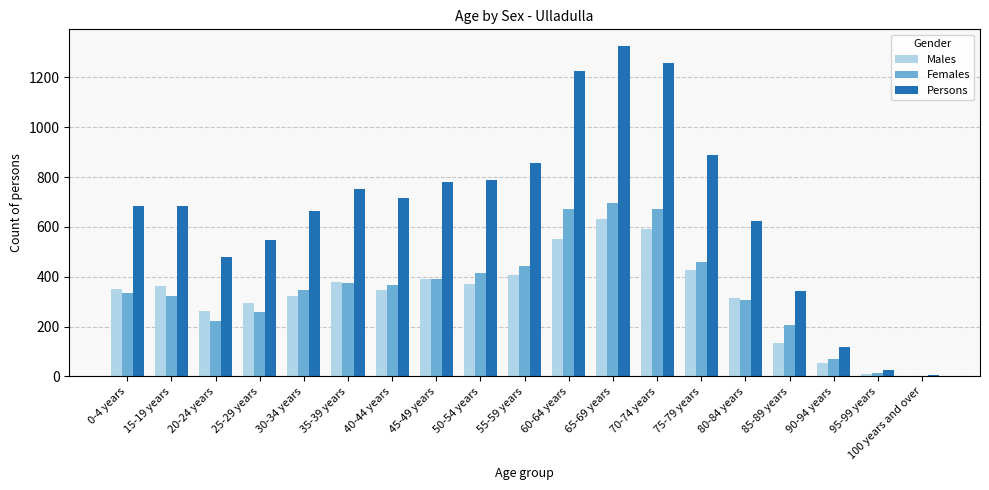

What is the average value of the Persons series?

672